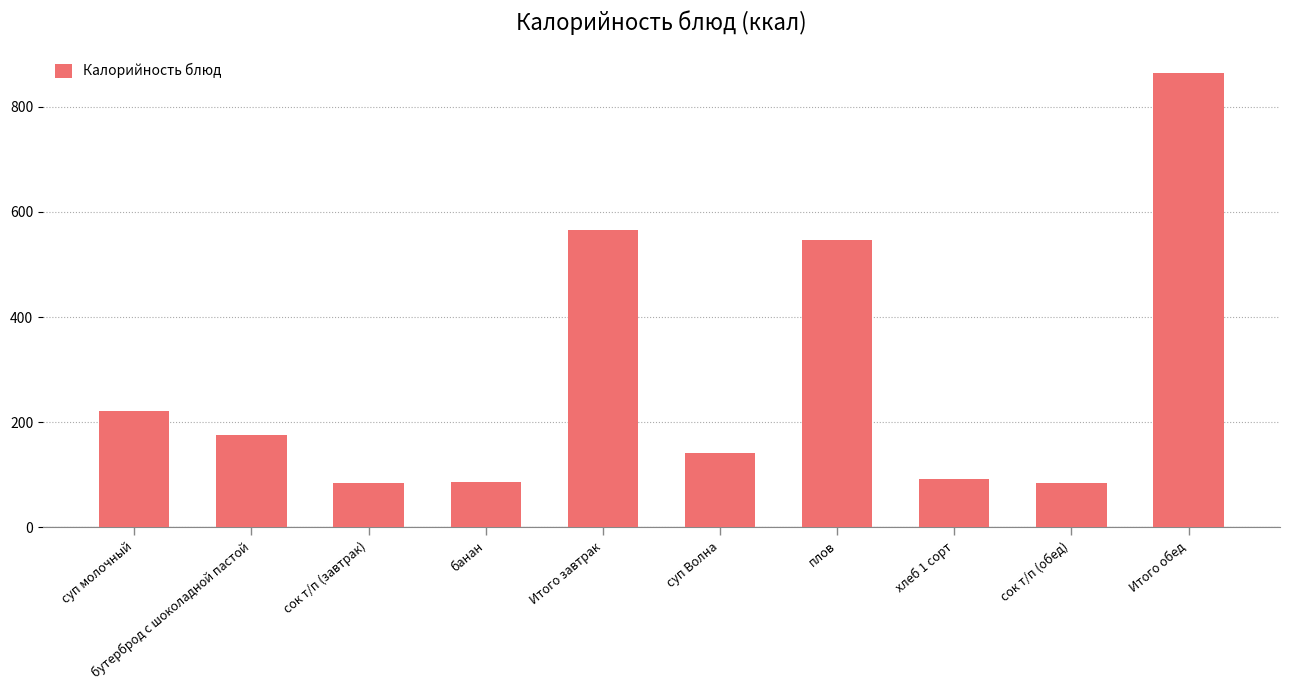

Where does the data first go above 174?

суп молочный